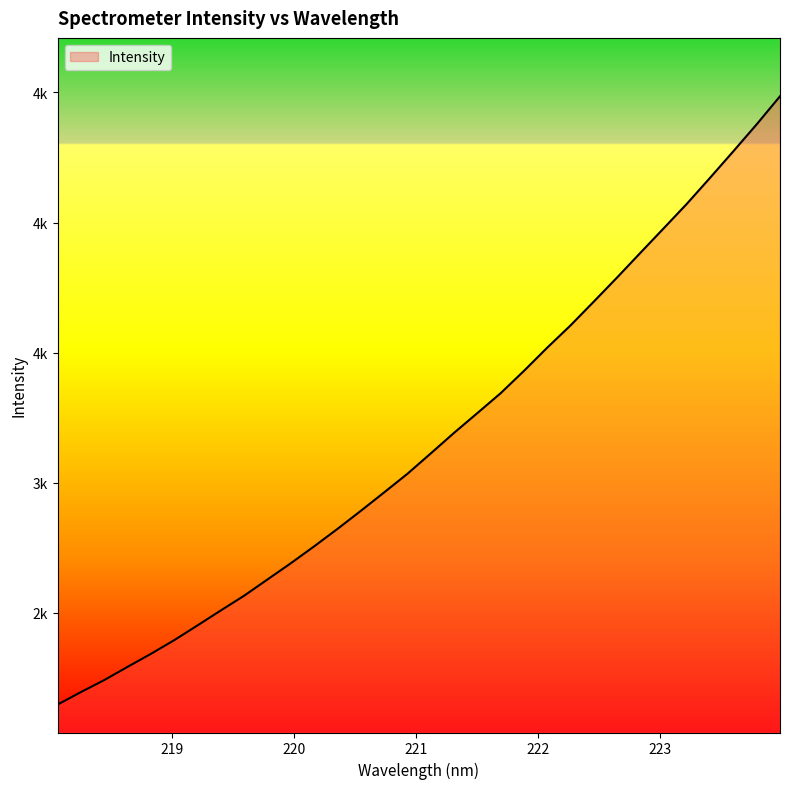

Reading left to right, what are all the values shown in this chart?

218.0596=2148.0	218.2508=2196.1	218.442=2242.2	218.6332=2292.9	218.8244=2342.9	219.0156=2395.6	219.2067=2452.3	219.3979=2509.9	219.589=2566.6	219.7801=2628.9	219.9712=2691.2	220.1623=2756.1	220.3533=2823.0	220.5444=2892.3	220.7354=2963.1	220.9264=3034.7	221.1174=3112.9	221.3083=3192.0	221.4993=3267.9	221.6902=3344.3	221.8812=3430.1	222.0721=3519.4	222.263=3604.9	222.4538=3696.4	222.6447=3789.0	222.8355=3883.7	223.0264=3977.9	223.2172=4072.5	223.408=4172.8	223.5987=4274.6	223.7895=4377.9	223.9802=4485.6